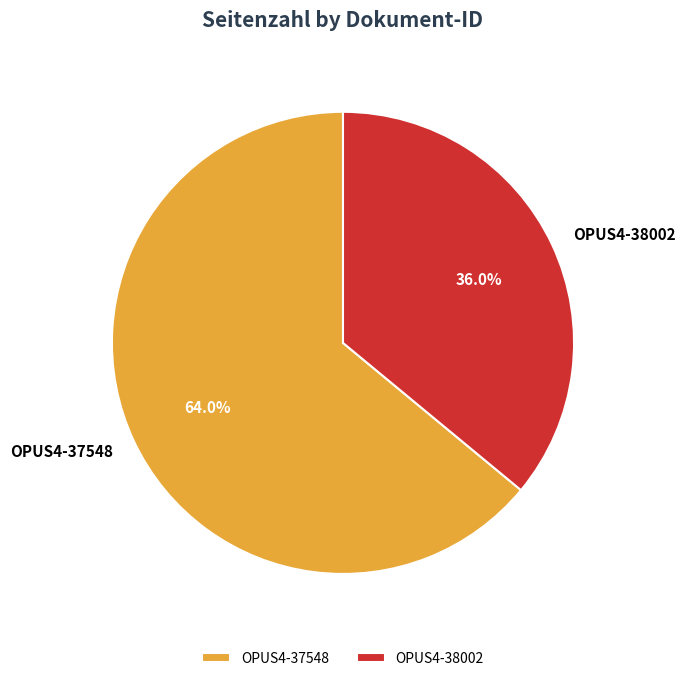

Which category has the smallest portion of the pie?

OPUS4-38002